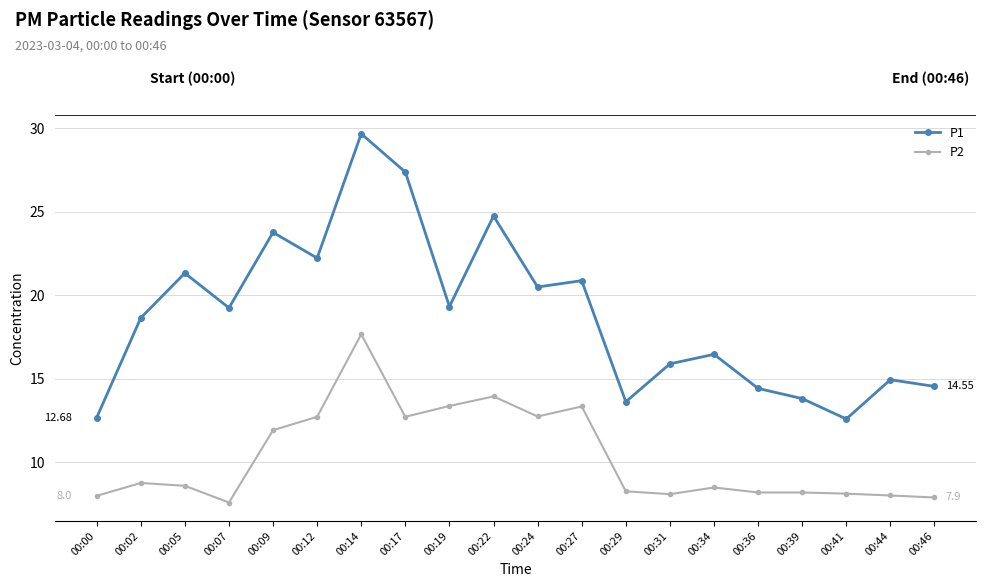

At which category does P1 reach its first local peak?

00:05